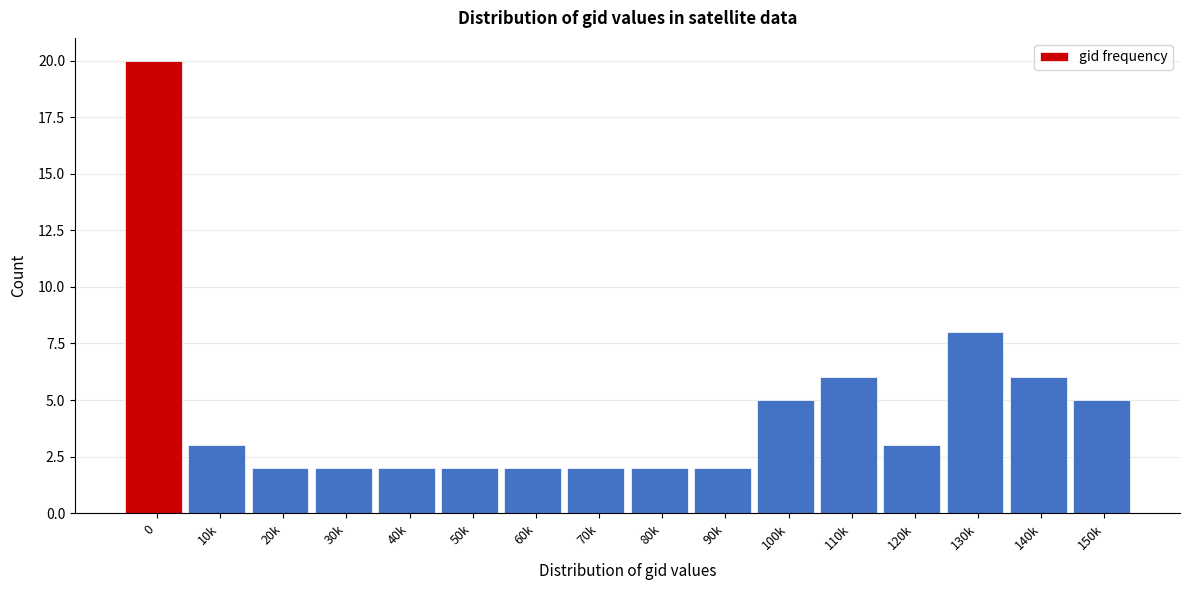

Reading left to right, extract all data points from this chart.

0=20	10k=3	20k=2	30k=2	40k=2	50k=2	60k=2	70k=2	80k=2	90k=2	100k=5	110k=6	120k=3	130k=8	140k=6	150k=5